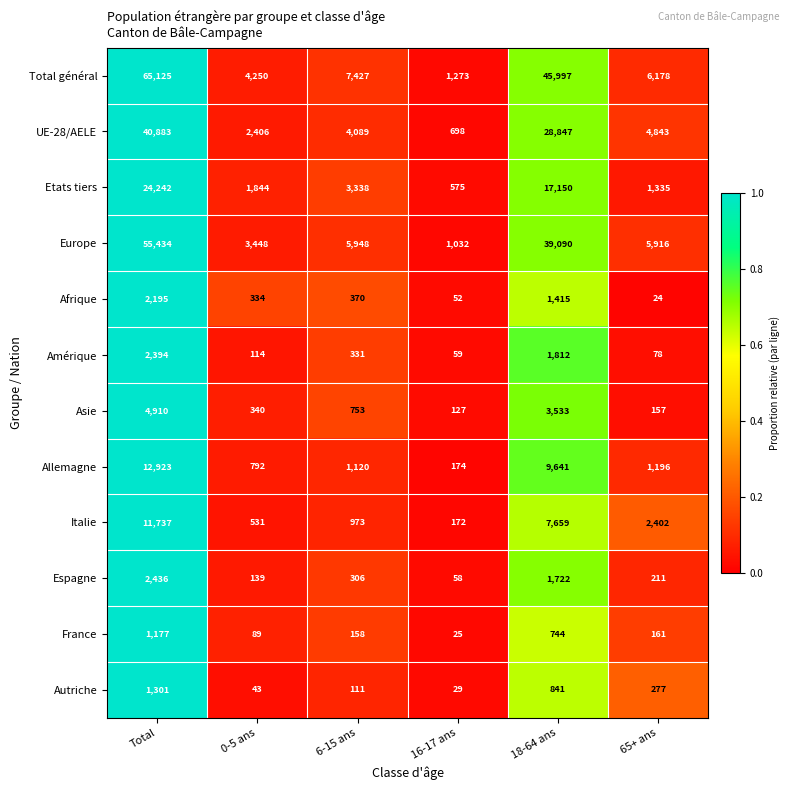

What is the spread (max minus min) of values at 18-64 ans?

45253